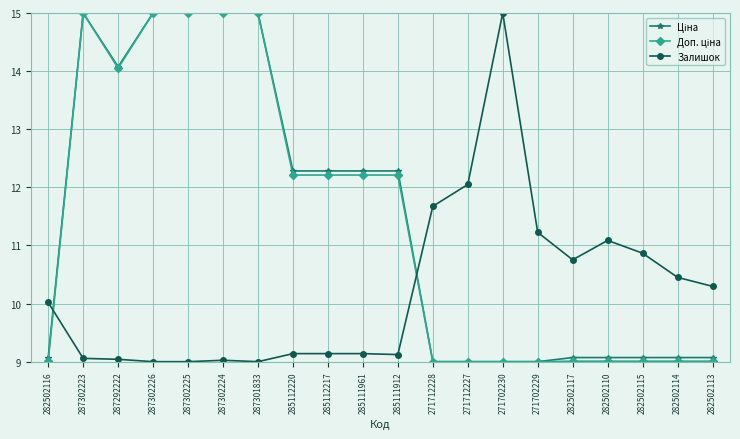

What is the label of the 18th point from the right?

287292222